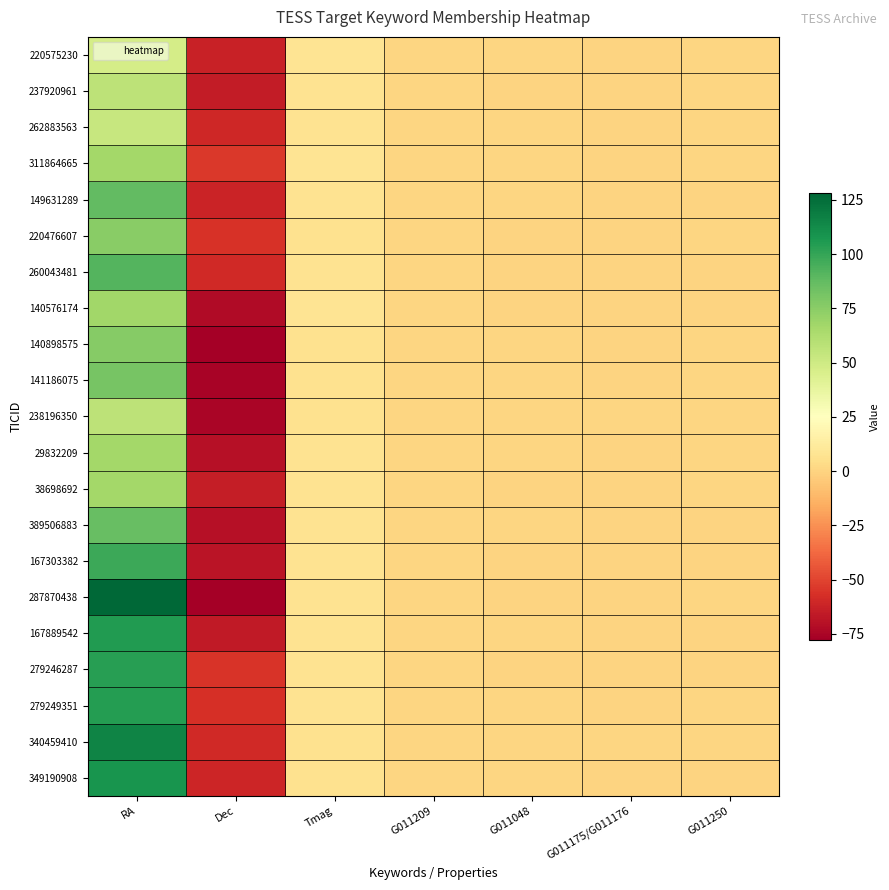

What is the minimum value shown in the chart?

-77.6